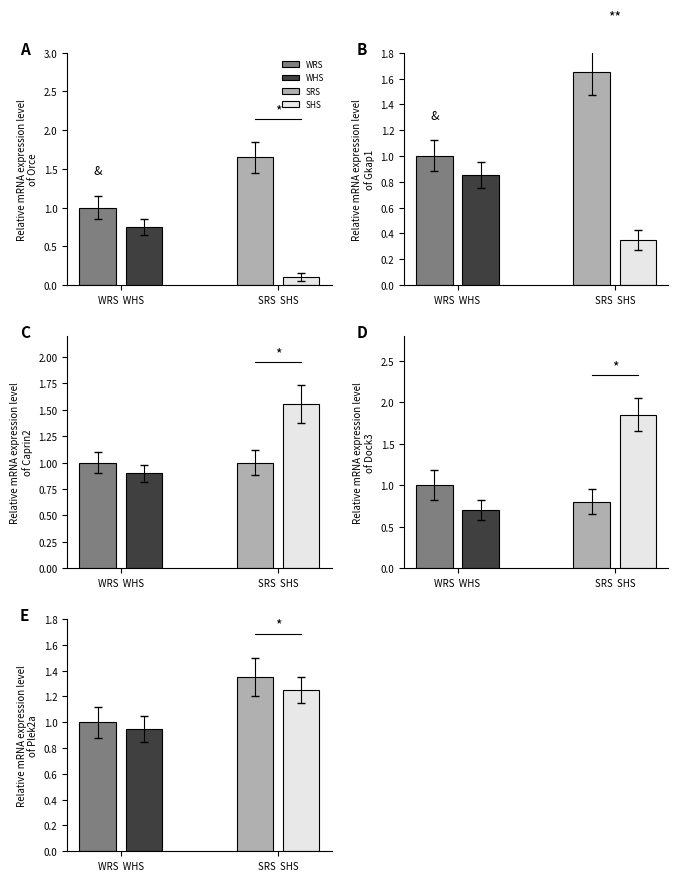

Which series has the widest spread of values?

SHS